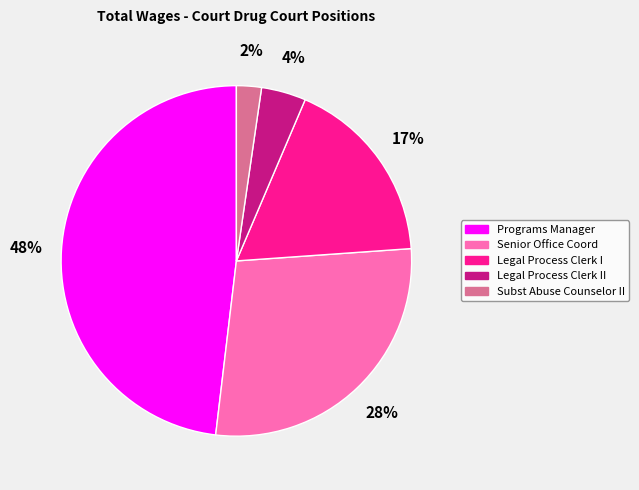

How many segments does this pie chart have?

5